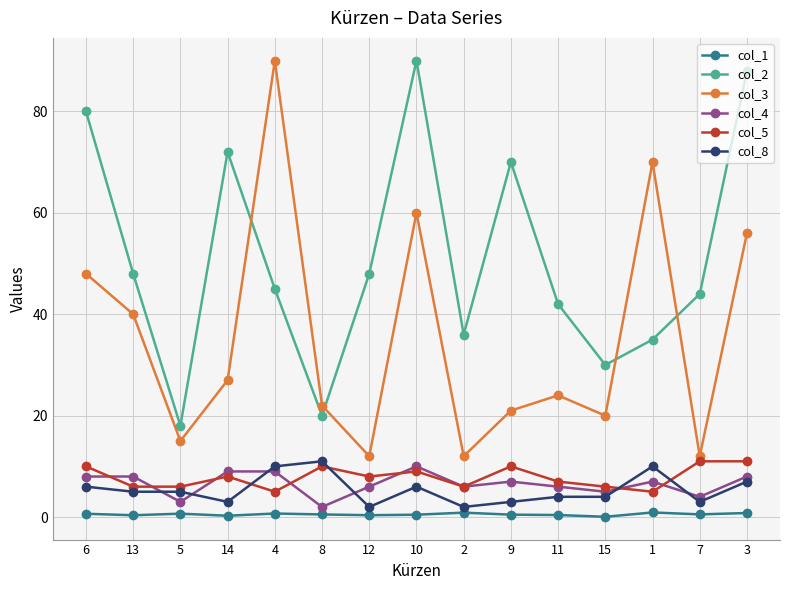

Which series has the largest range (max minus min)?

col_3